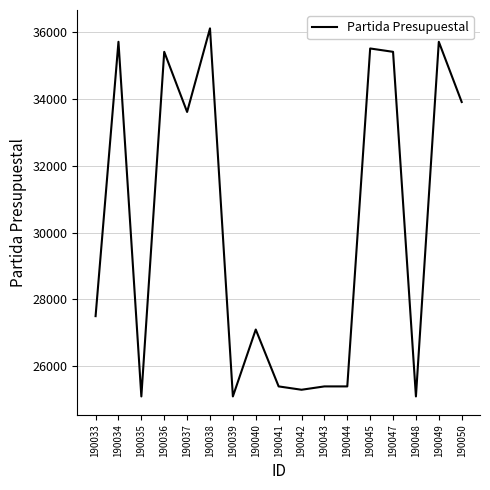

What is the approximate value at 190039?

25101